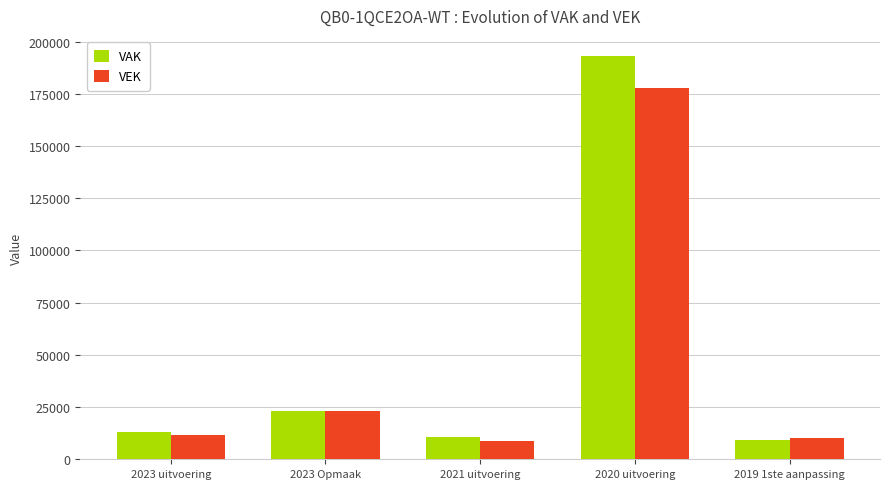

Which series has the largest range (max minus min)?

VAK